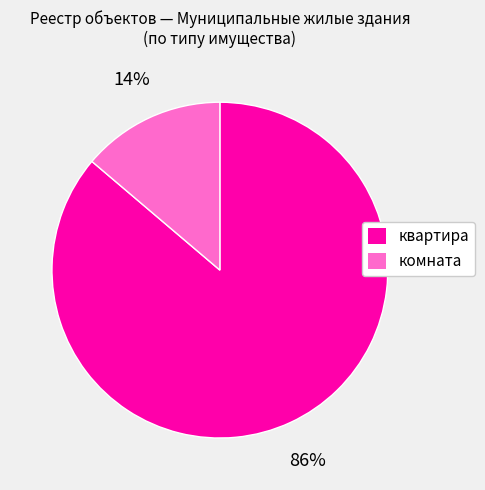

To the nearest percent, what is the combined percentage of квартира and комната?

100%